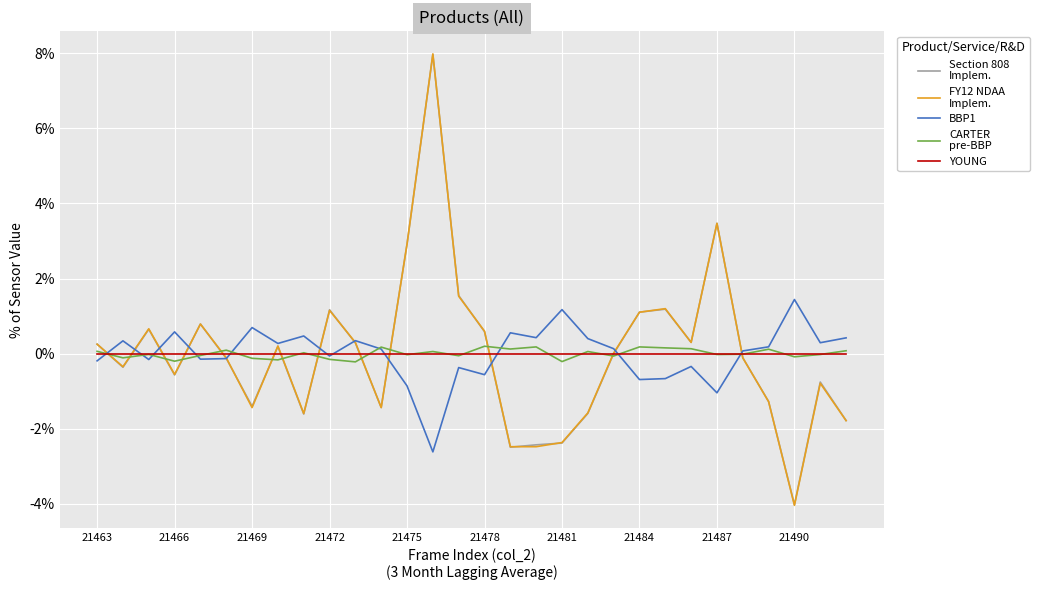

What is the minimum value shown in the chart?

-4.0